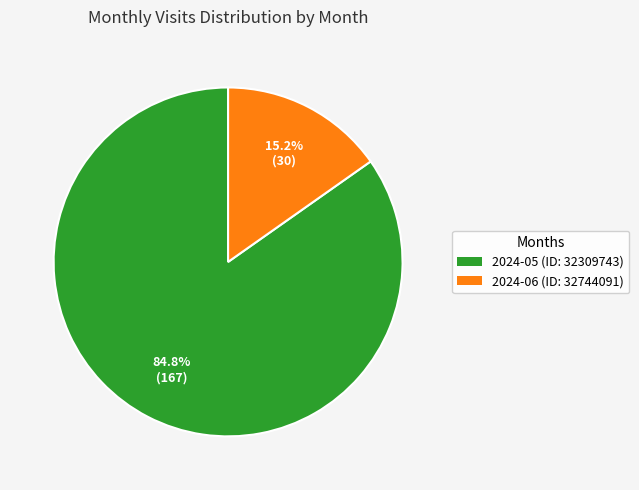

True or false: 2024-05 (ID: 32309743) accounts for 72% of the total.

False